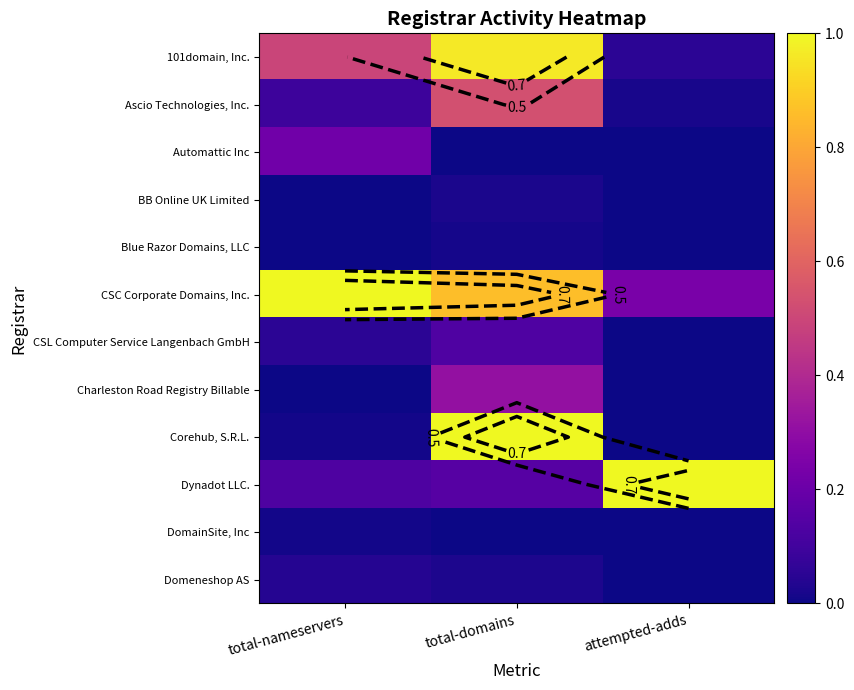

How many series are shown in this chart?

12